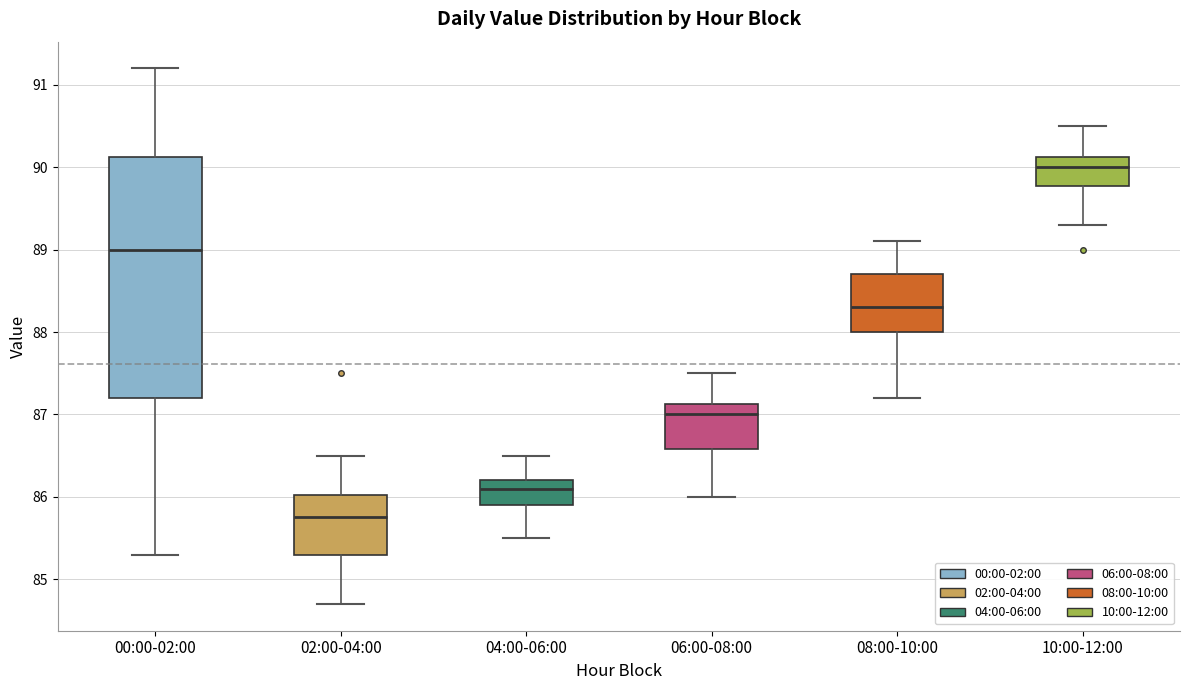

Where does the upper whisker of the box for 00:00-02:00 end on the y-axis? The values are not printed on the chart, so give them approximately, as read against the axis.

91.2